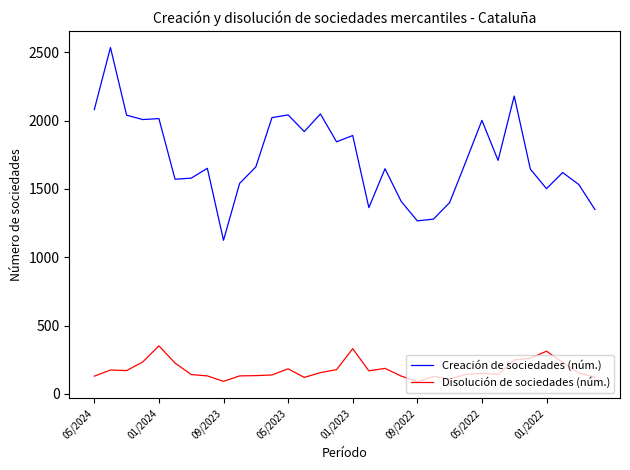

True or false: Disolución de sociedades (núm.) and Creación de sociedades (núm.) cross at least once.

False